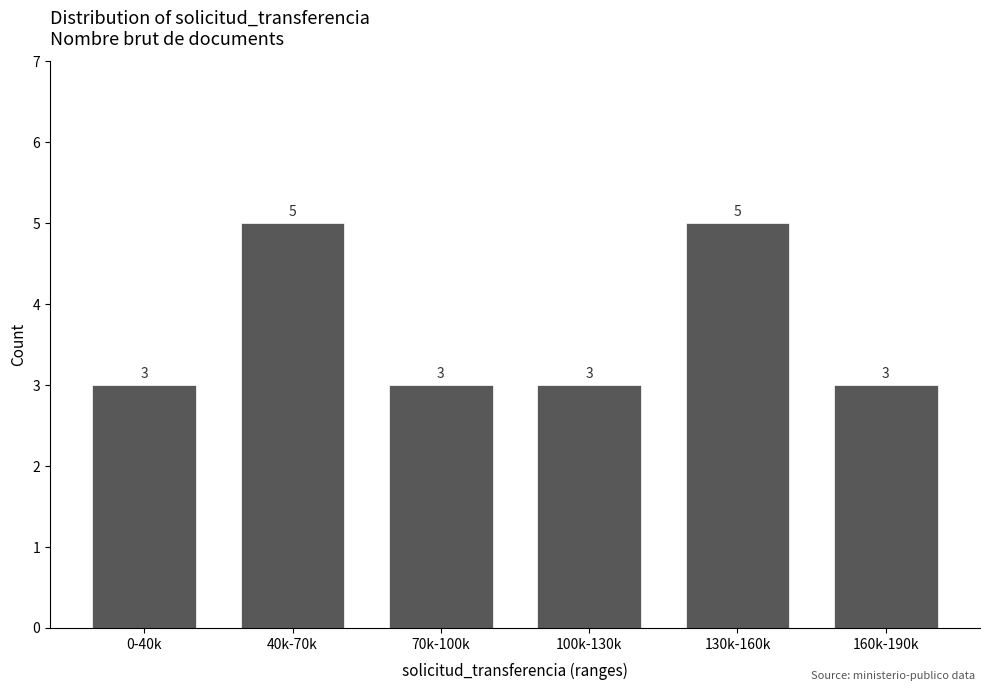

Reading right to left, extract all data points from this chart.

3	5	3	3	5	3